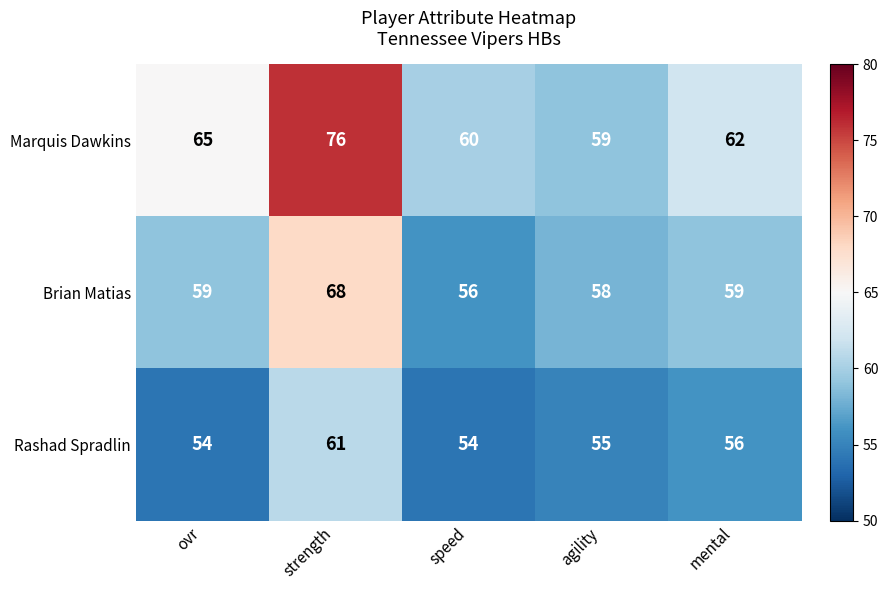

At which category is the sum across all series the highest?

strength